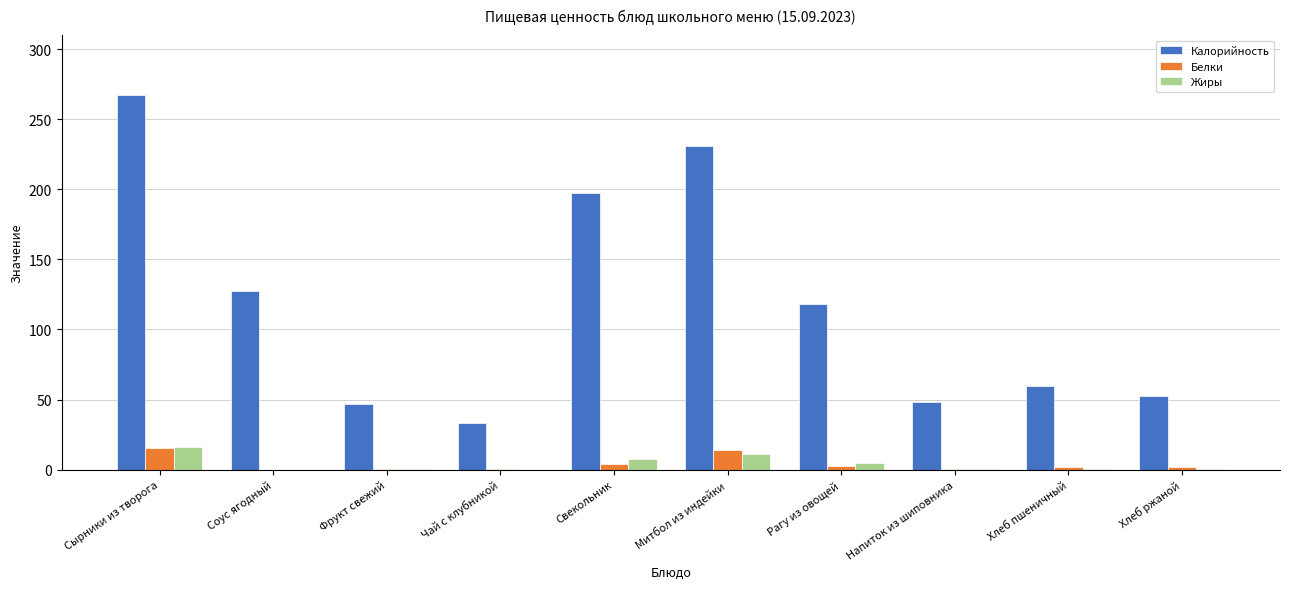

What is the sum of all Белки values?

41.4